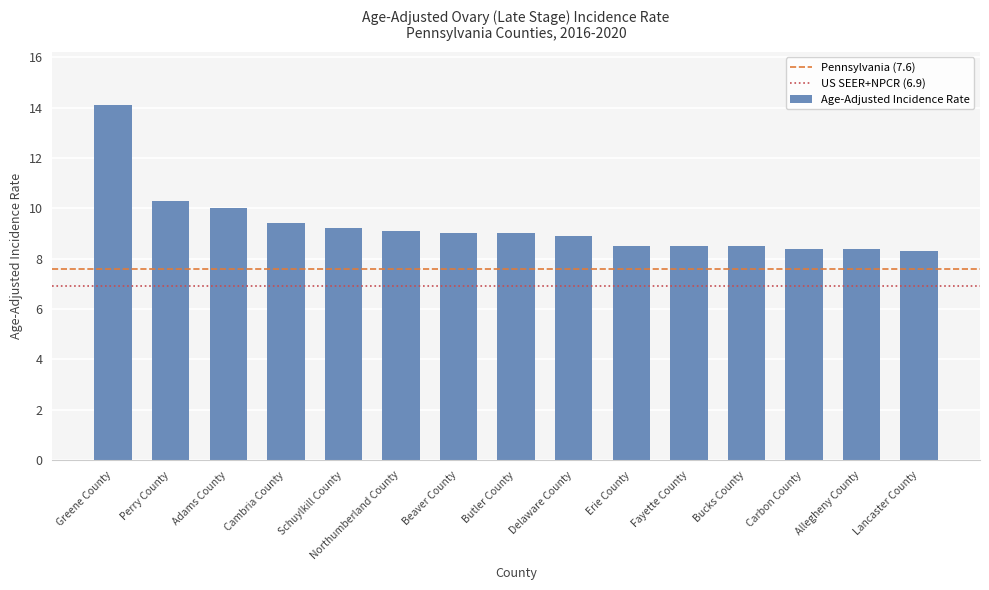

What is the change in value from Erie County to Carbon County?

-0.1